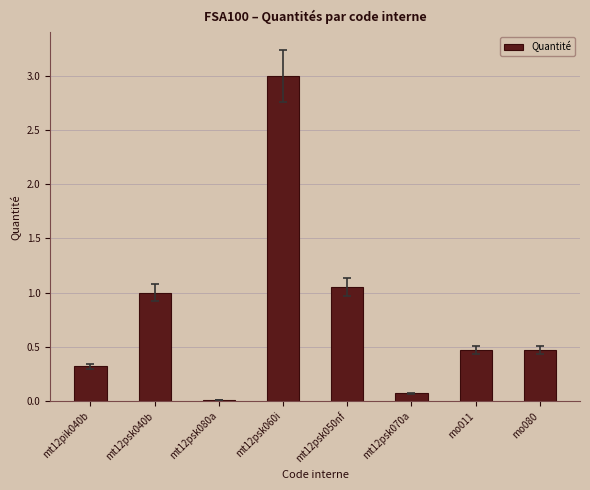

Are the bars horizontal?

No